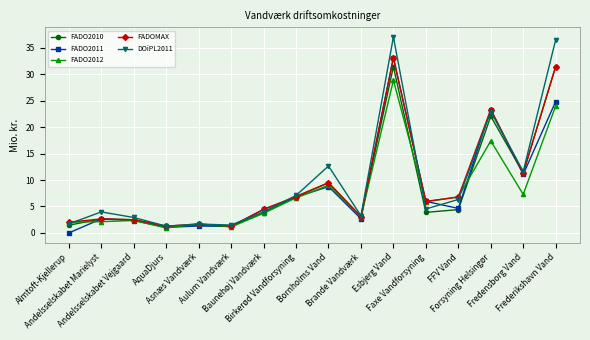

What is the value of the FADO2011 point at the 2nd from the left?

2.6